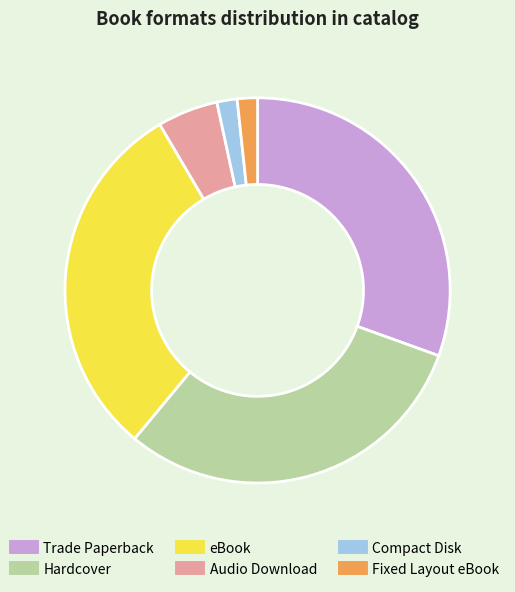

What is the ratio of the value at Trade Paperback to the value at Audio Download?

6.0